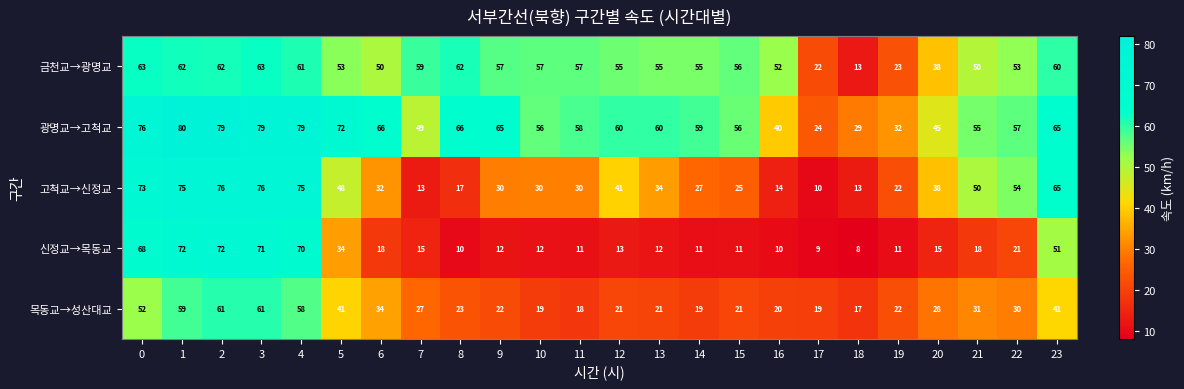

The 광명교→고척교 series shows 60 at 12. True or false?

True